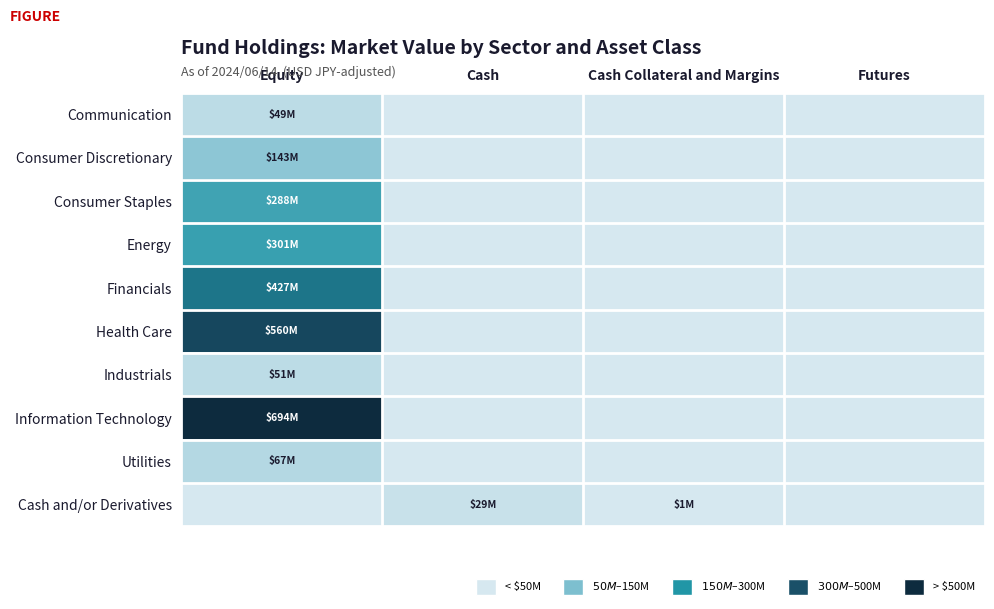

At how many categories does at least one series exceed 603281259?

1